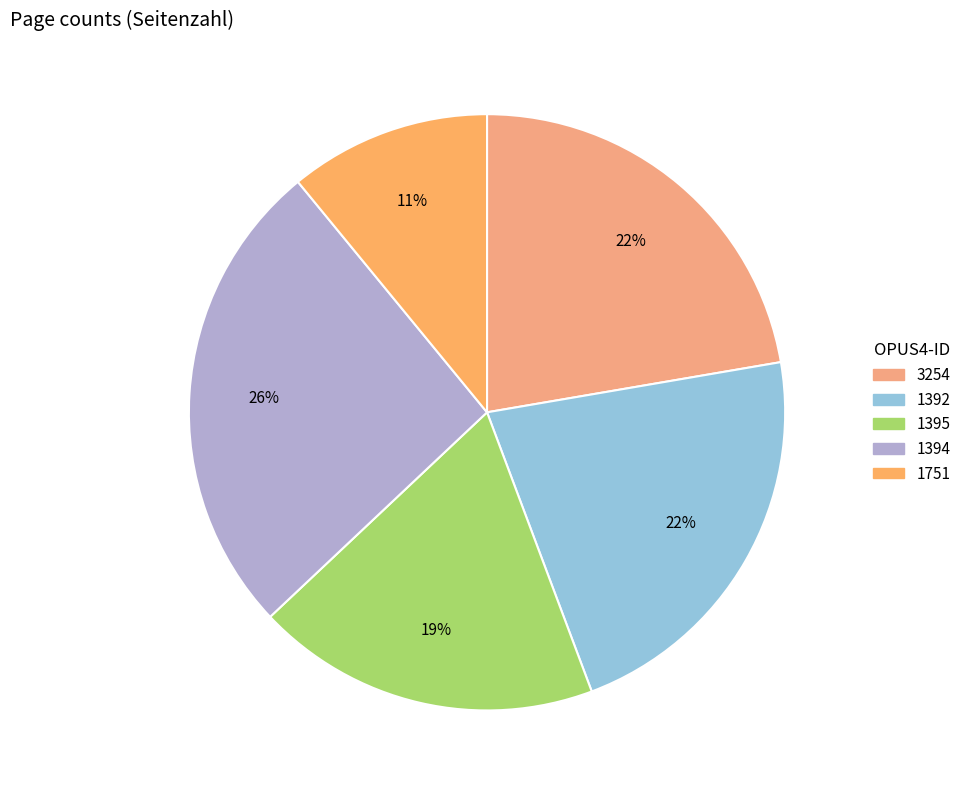

The 1751 slice represents 11% of the pie. True or false?

True